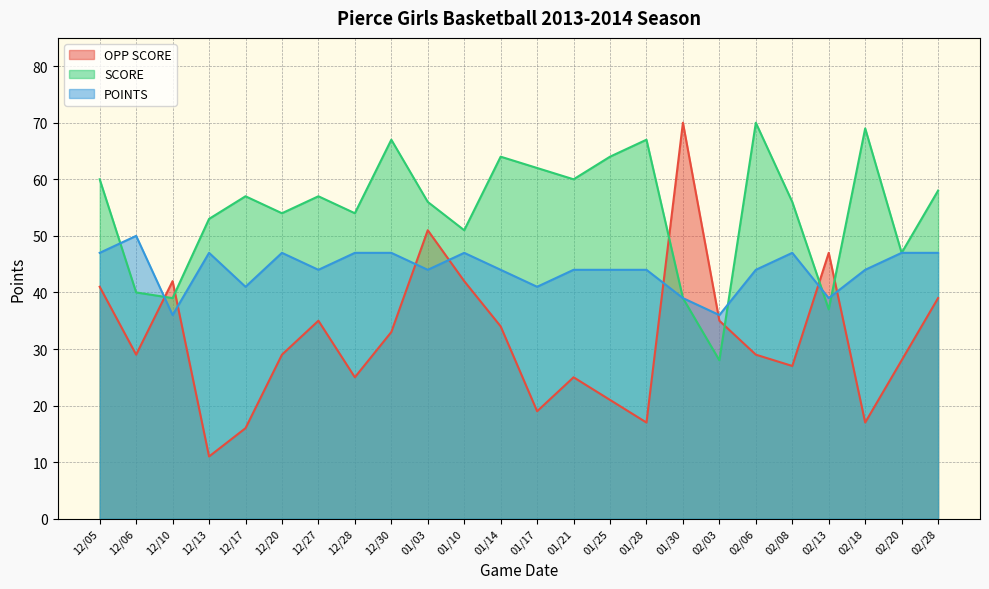

What is the spread (max minus min) of values at 01/03?

12